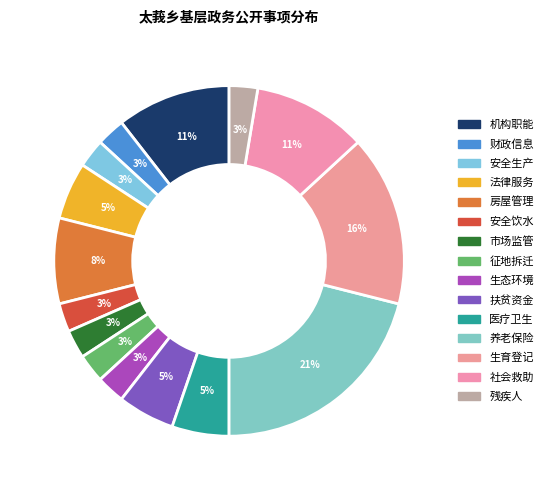

How many segments does this pie chart have?

15